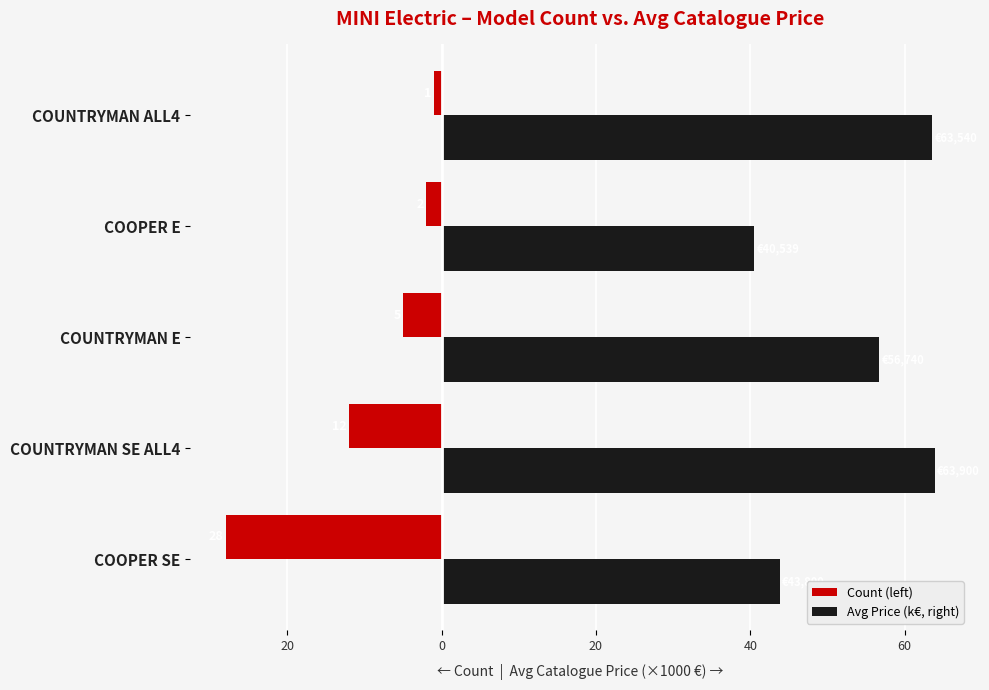

What are all the series names shown in the legend?

Count (left), Avg Price (k€, right)